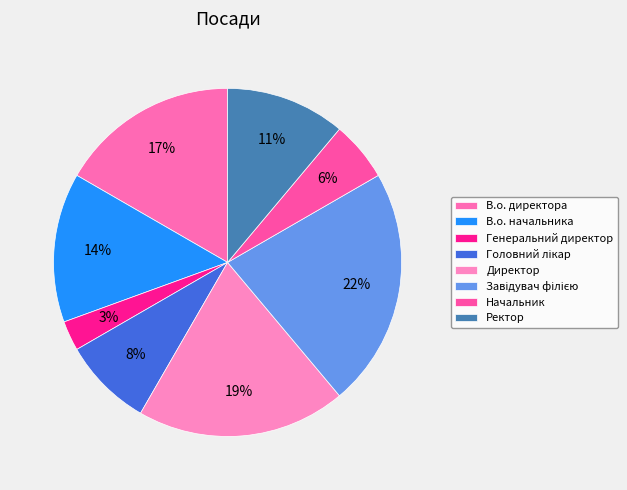

Count the number of slices in the pie.

8